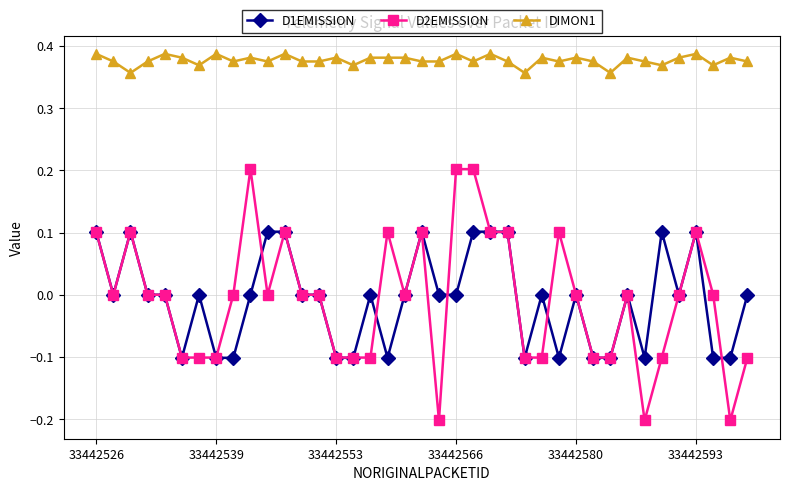

Which series has the largest total across all categories?

DIMON1